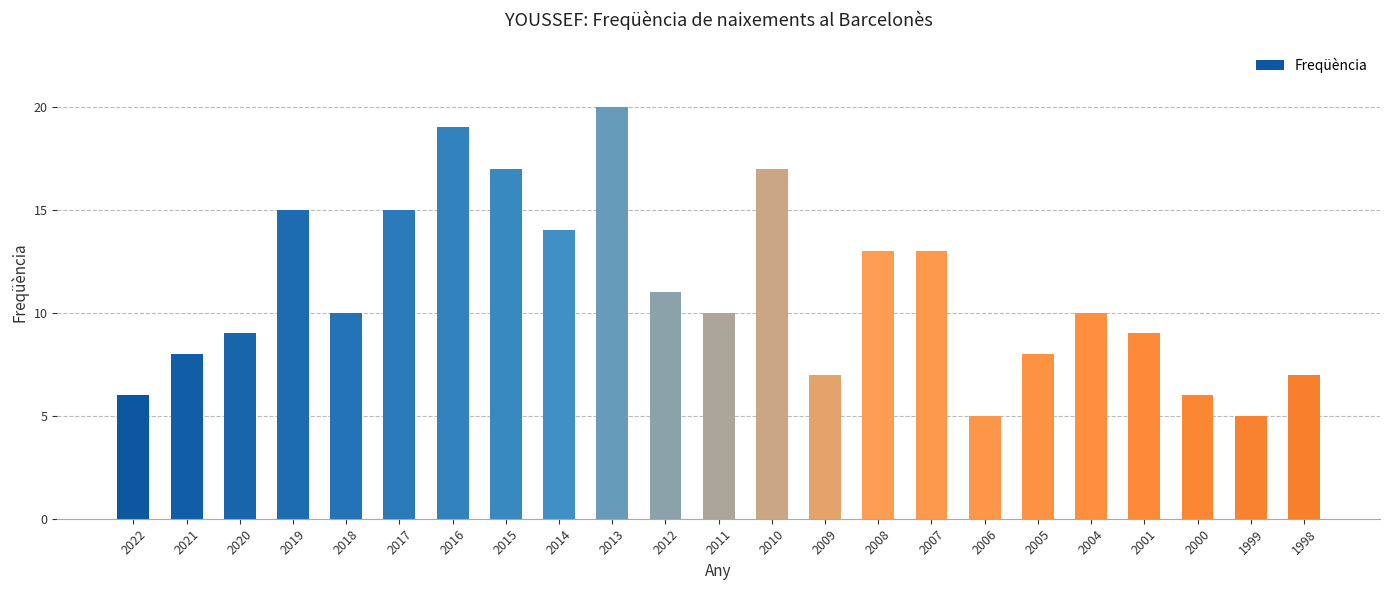

What is the smallest value displayed?

5